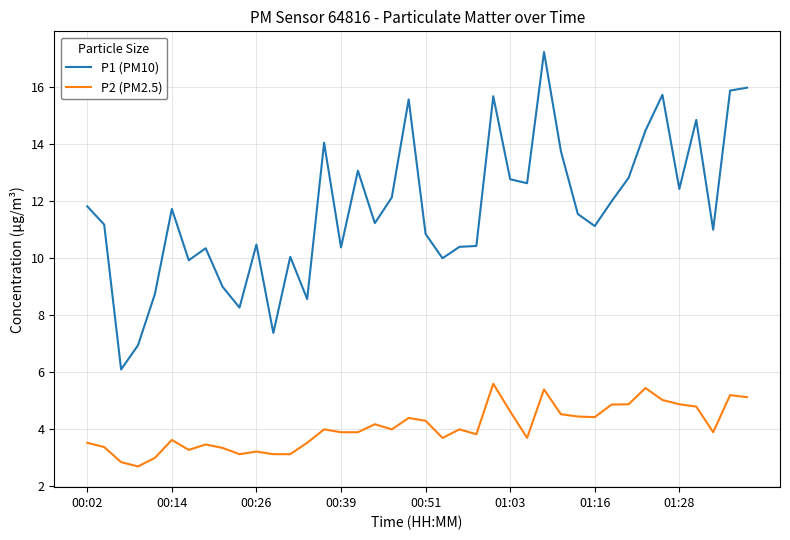

List the series in order of their overall mean, highest first.

P1 (PM10), P2 (PM2.5)